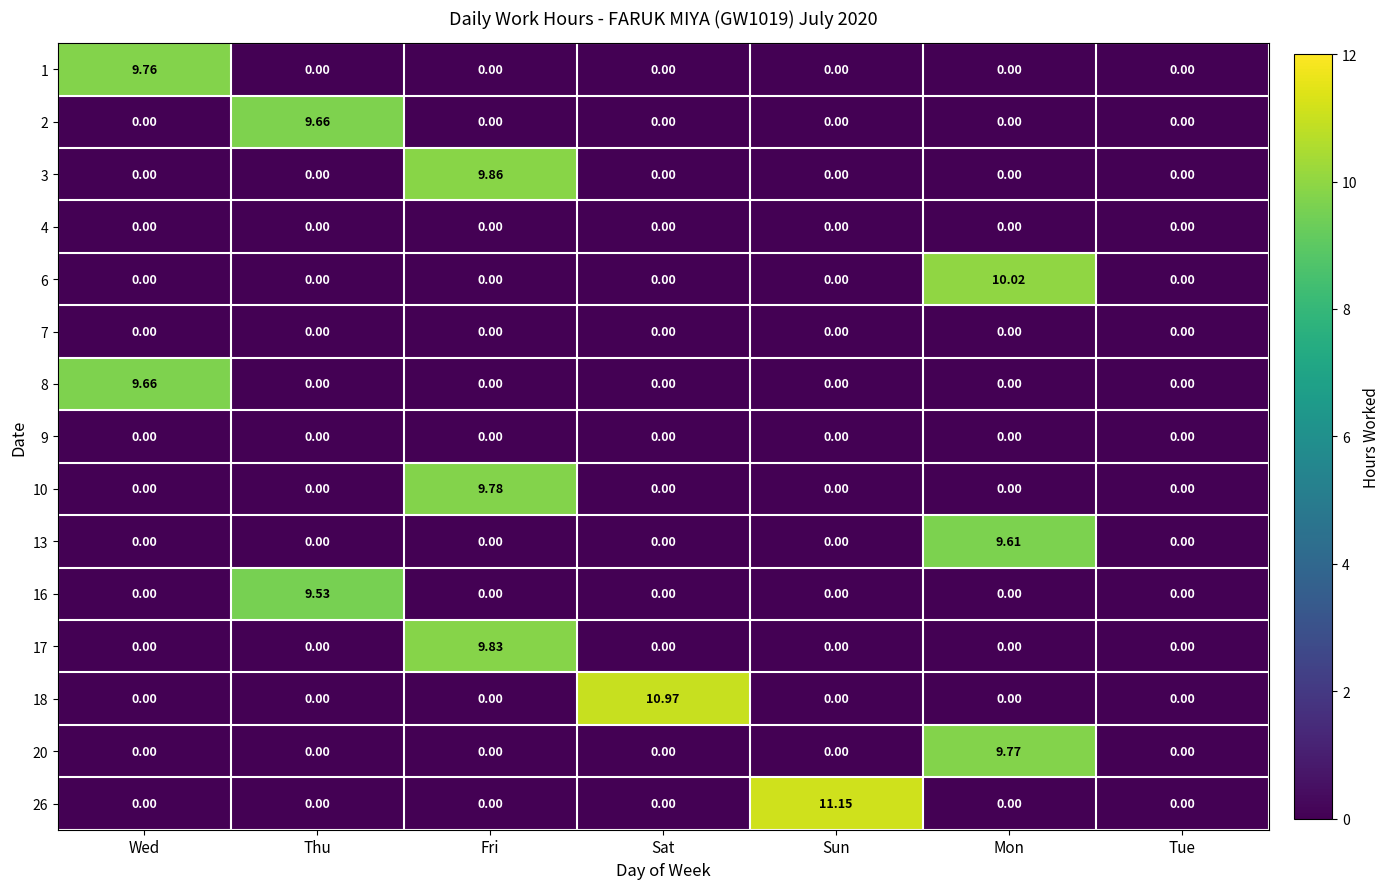

What is the total value across all series at Sat?

11.0